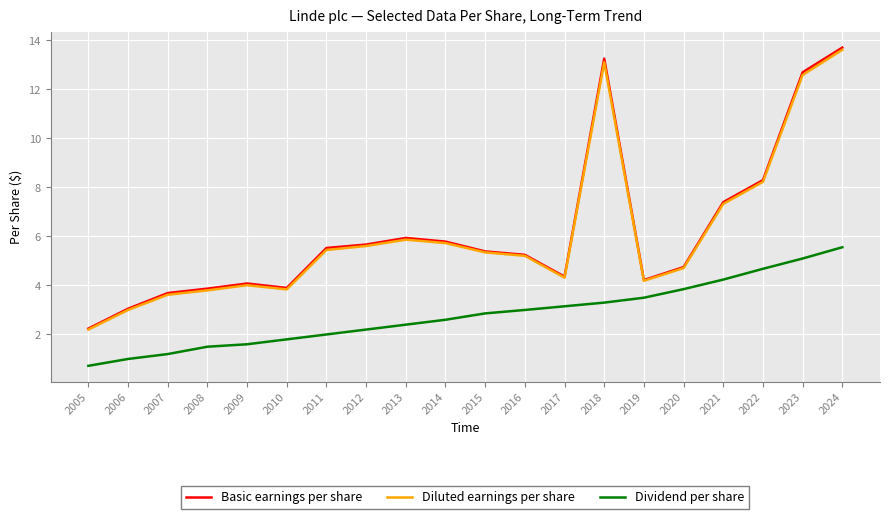

True or false: Basic earnings per share and Dividend per share cross at least once.

False